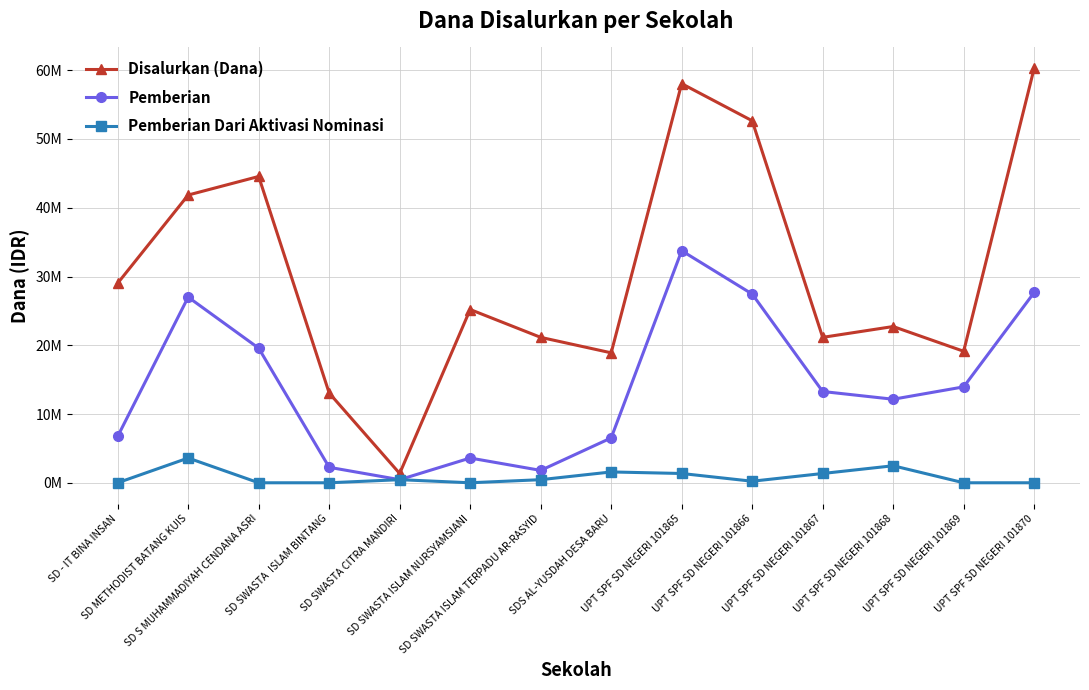

Does the chart display data point markers on the line(s)?

Yes